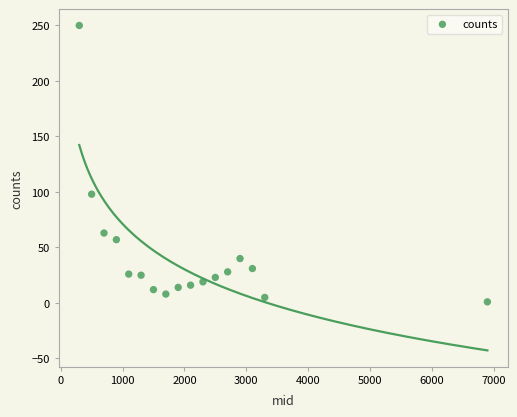

What Y value in the scatter plot is closest to 125?

98